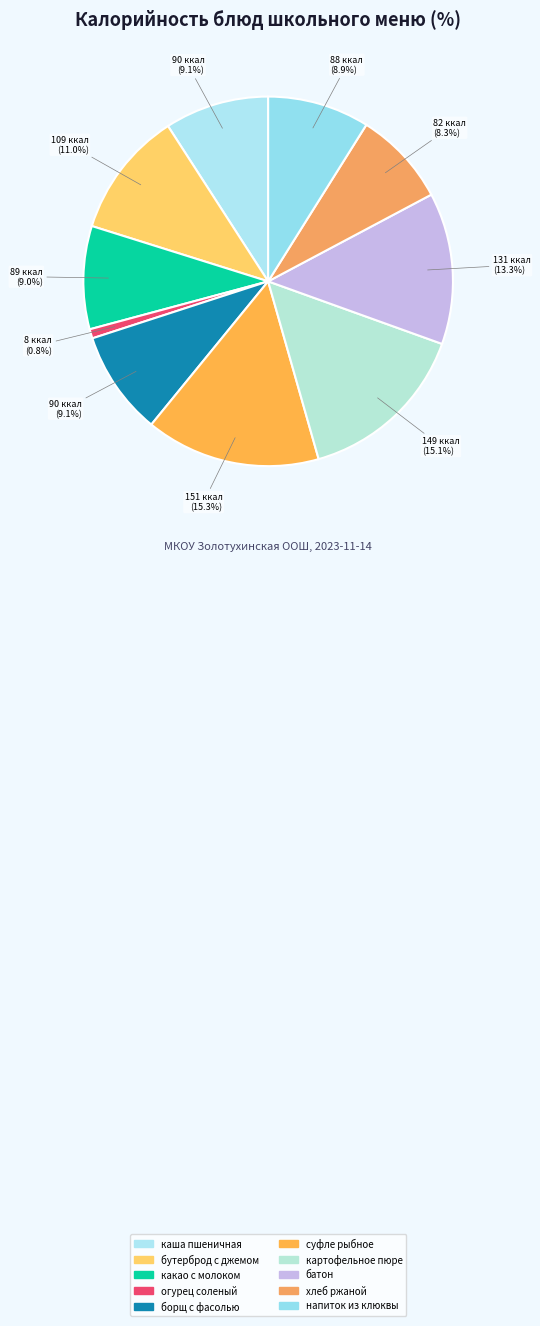

Does хлеб ржаной account for over 50% of the chart?

No